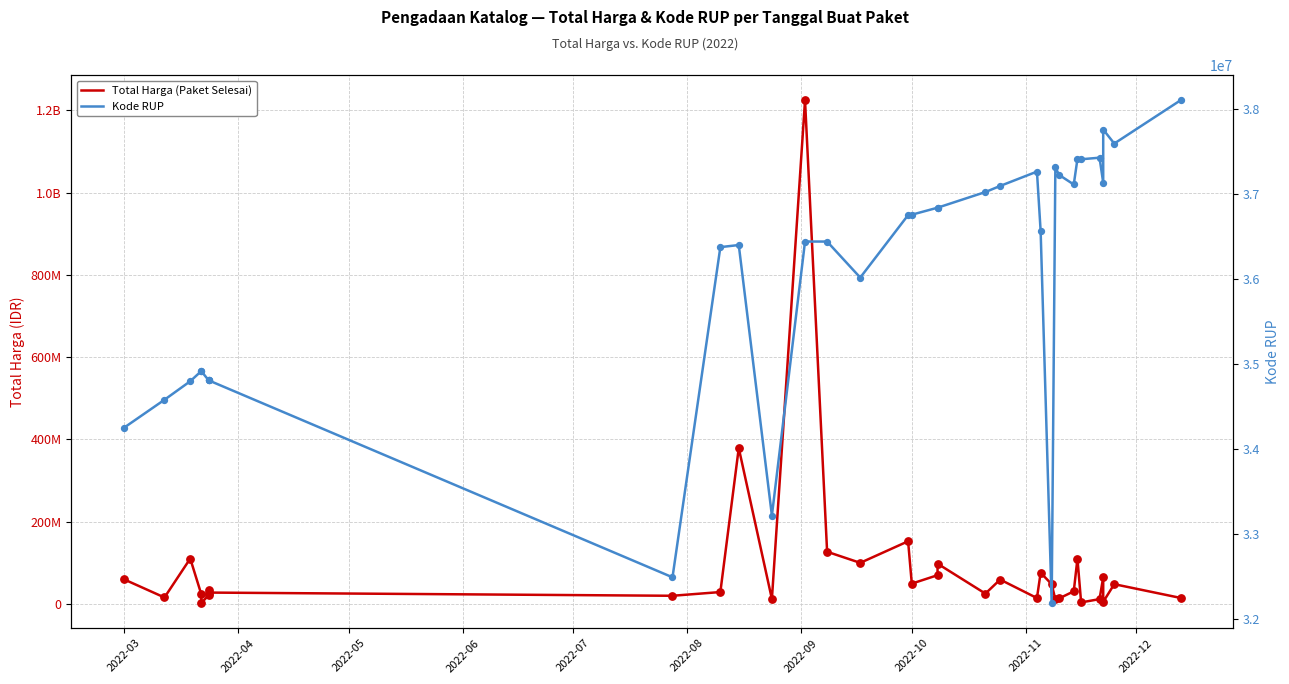

Which series contains the highest Y value?

Total Harga (Paket Selesai)